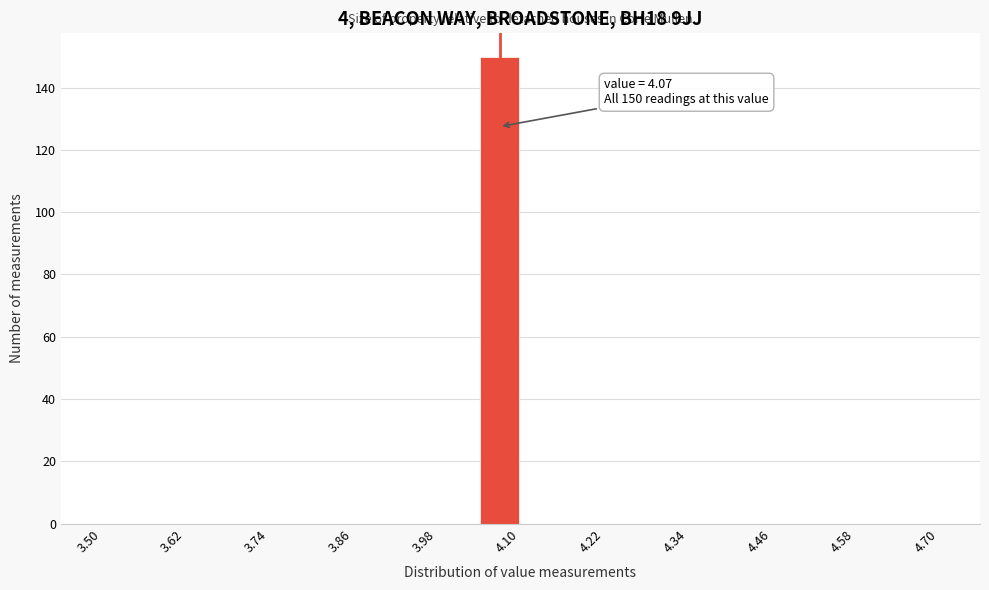

Read against the x-axis, roughly where is the centre of the tallest bar?

4.08